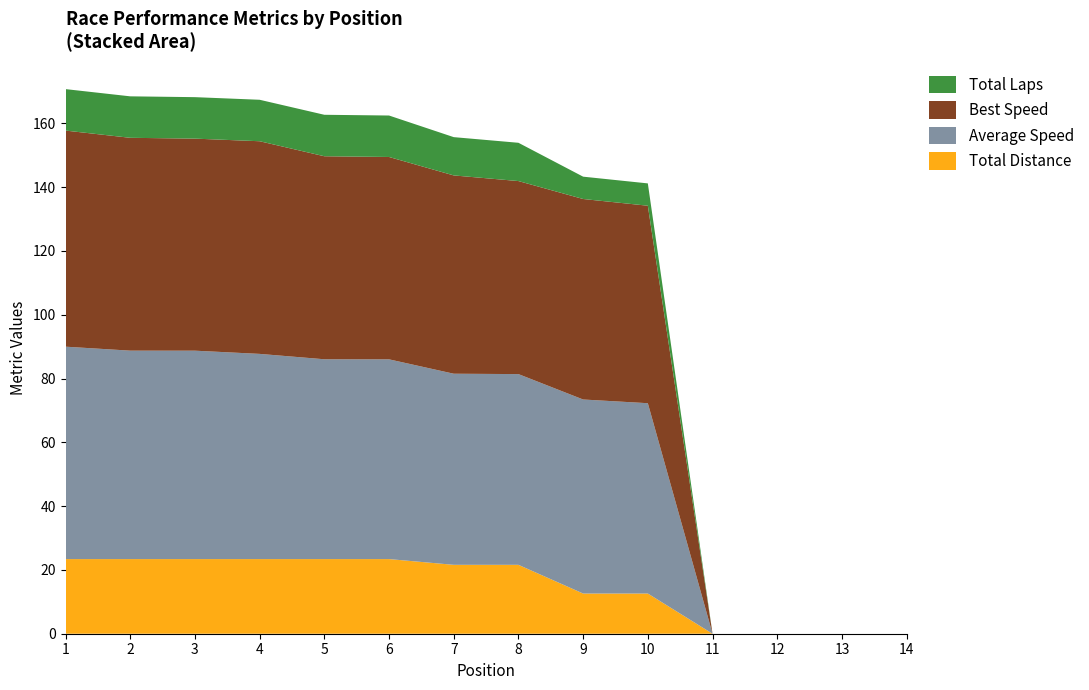

The Total Distance series shows -9.0 at 14. True or false?

False